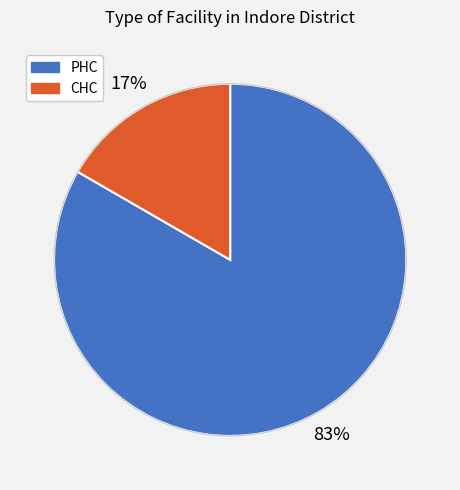

What is the largest slice in the pie chart?

PHC